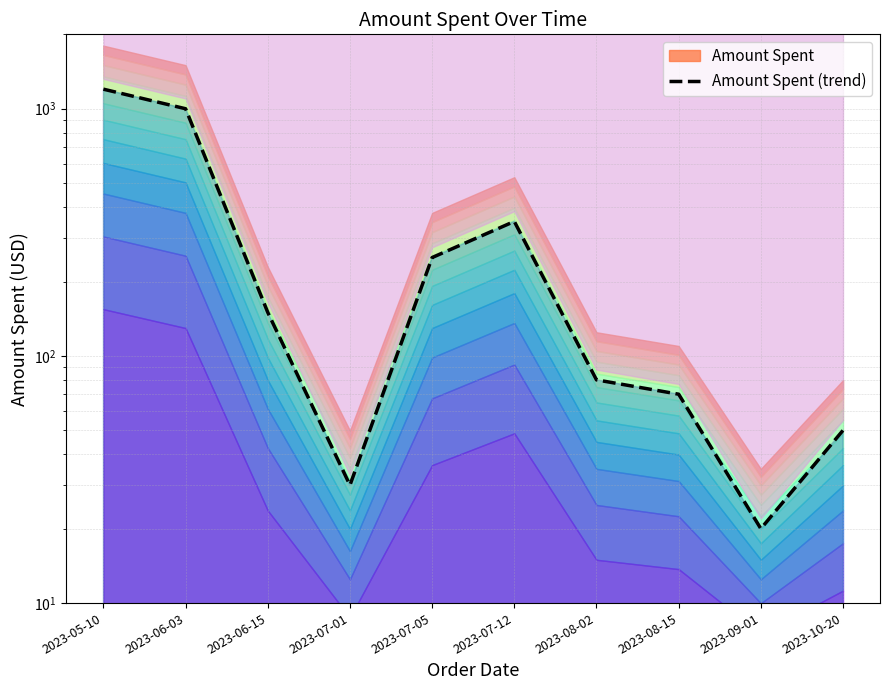

What is the change in value from 2023-07-01 to 2023-07-05?

+220